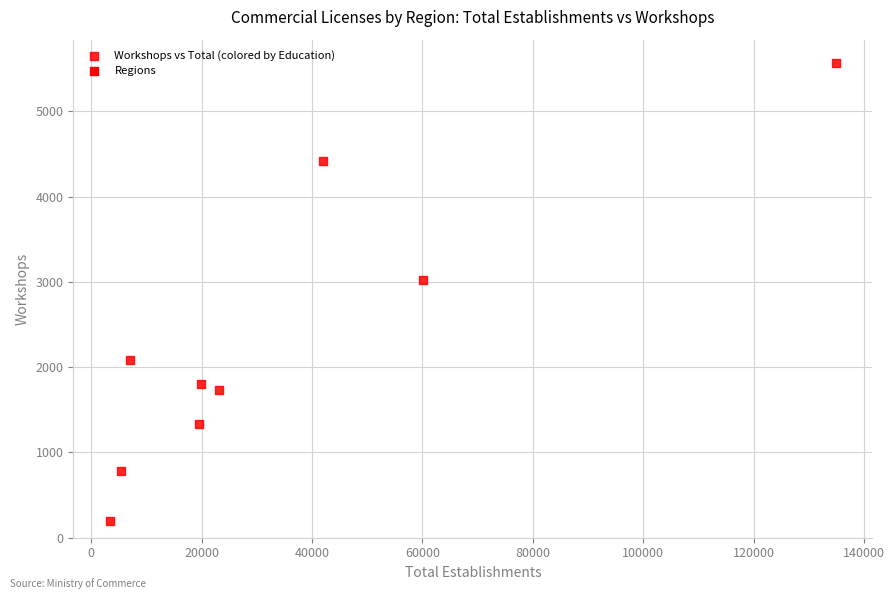

What is the range of Y values (max minus min)?

5376